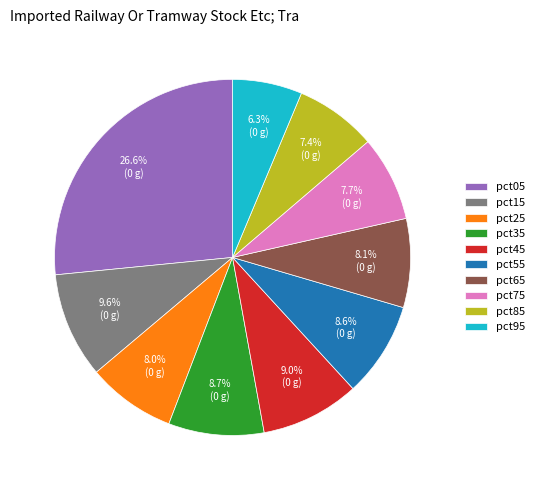

Does pct65 account for over 50% of the chart?

No